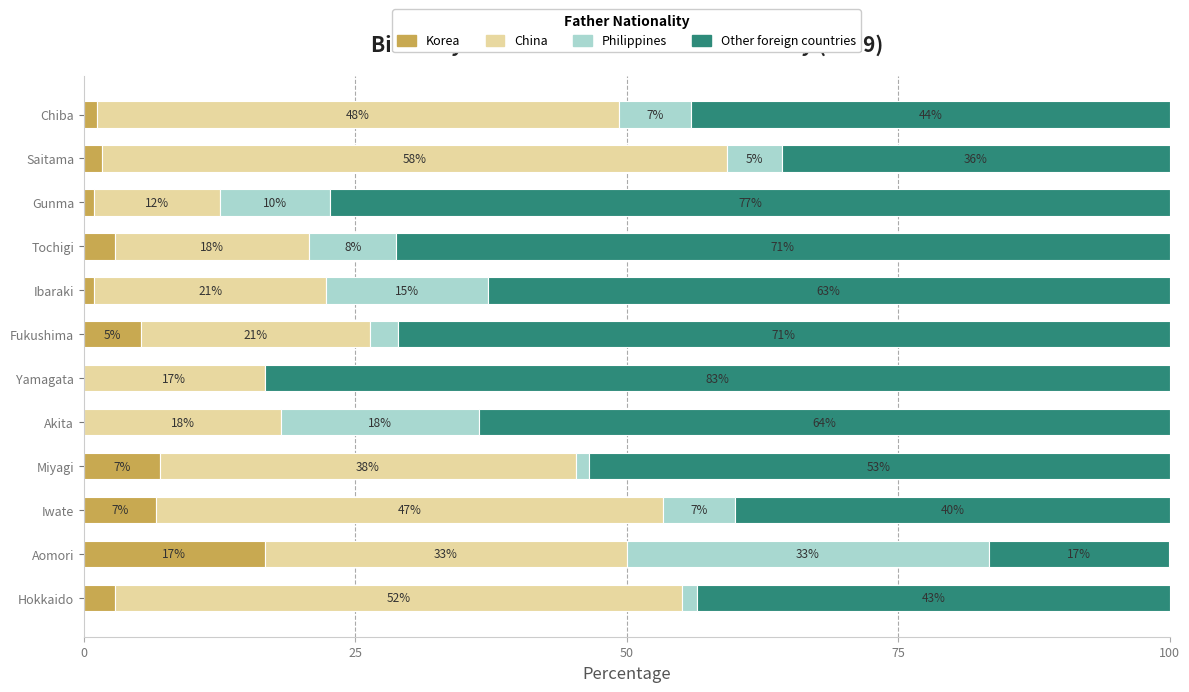

What is the total value across all series at Gunma?

100.0